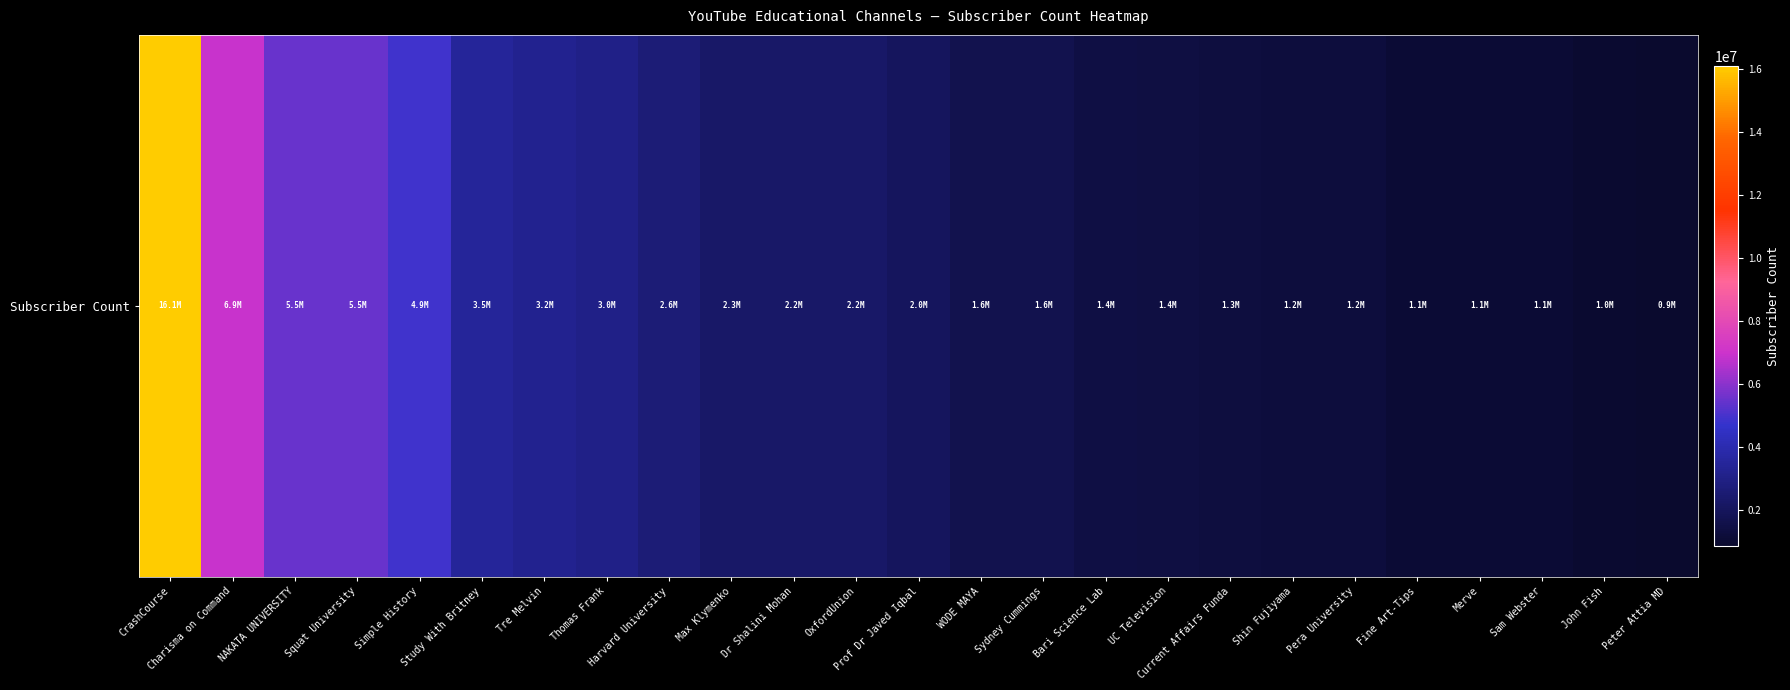

How many categories are shown in the chart?

25